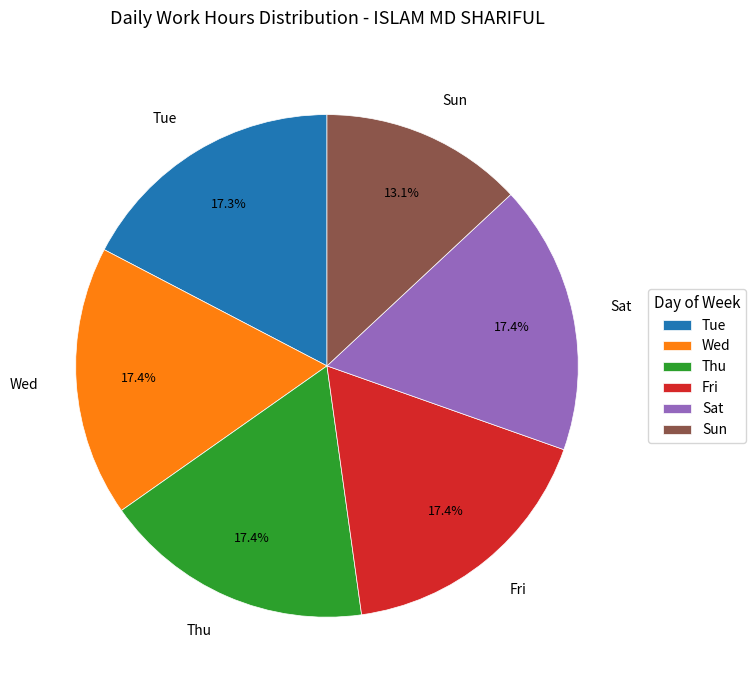

Does Tue represent more than half of the total?

No